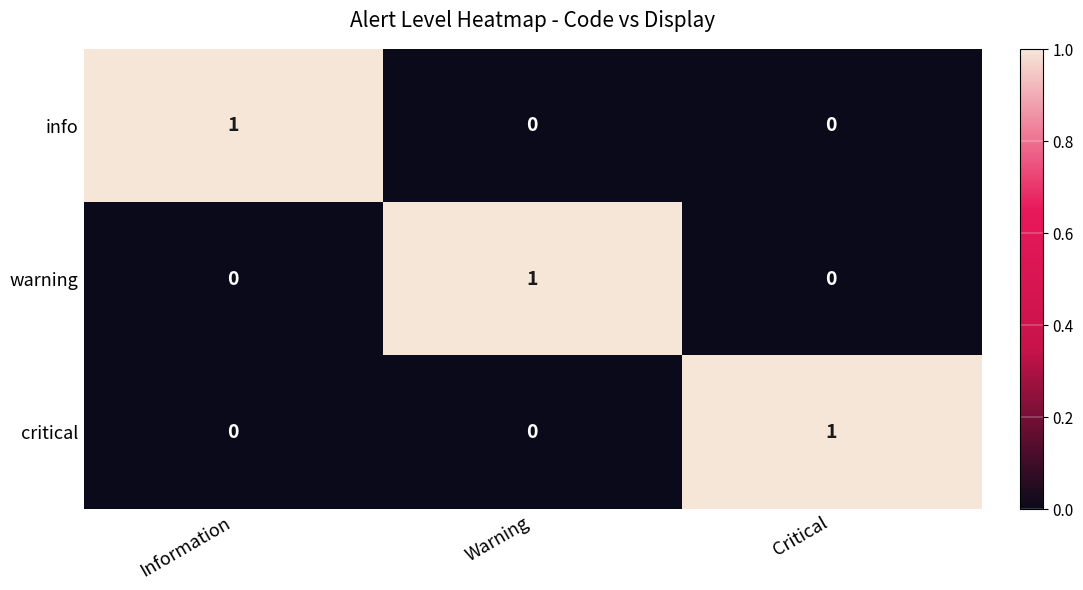

How many distinct data groups are displayed?

3